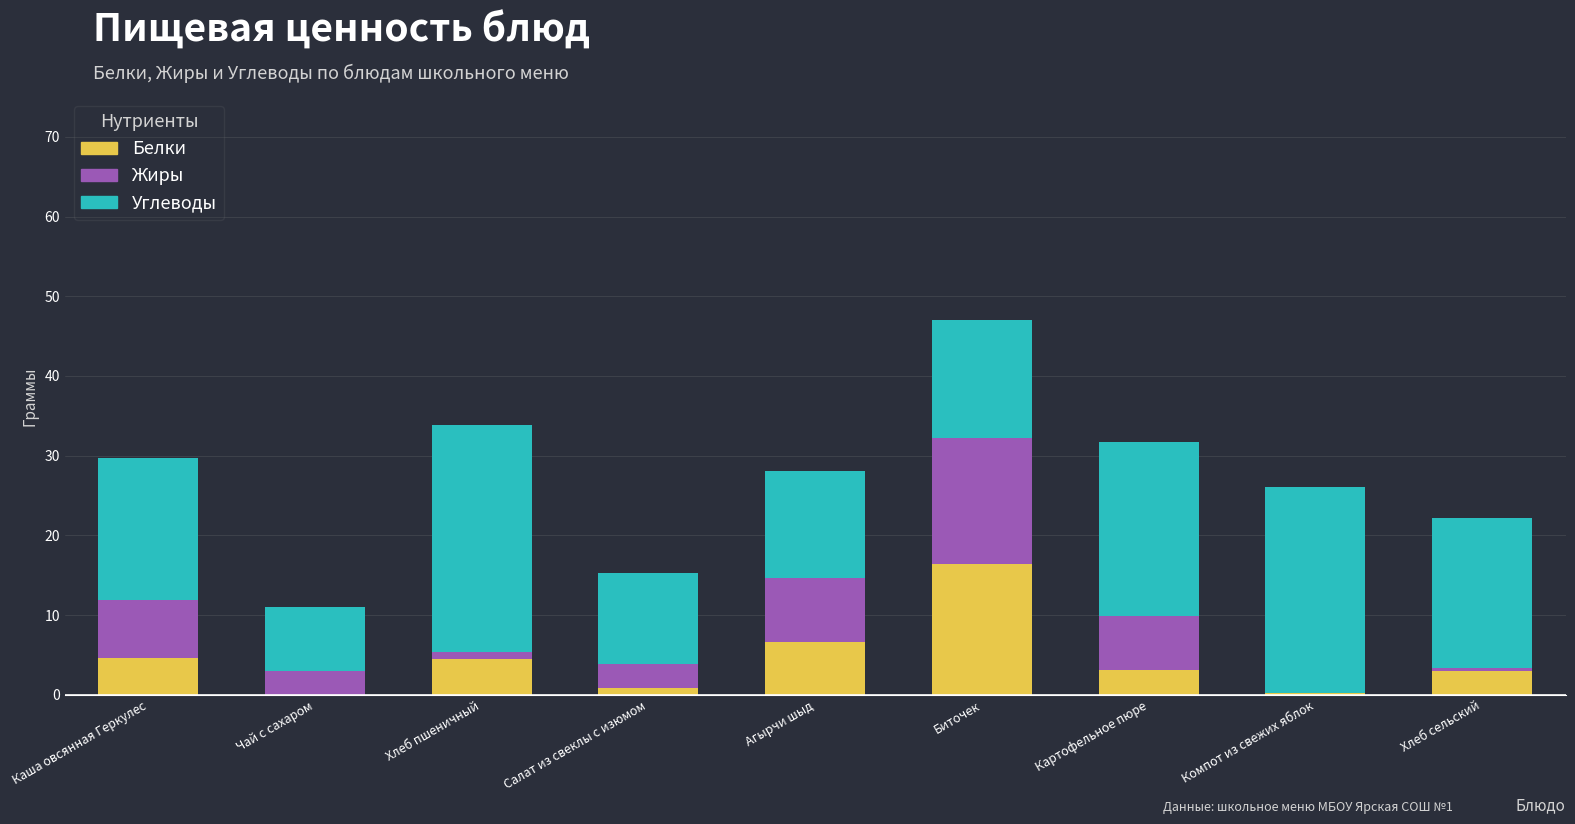

What is the highest value of the Белки series?

16.4